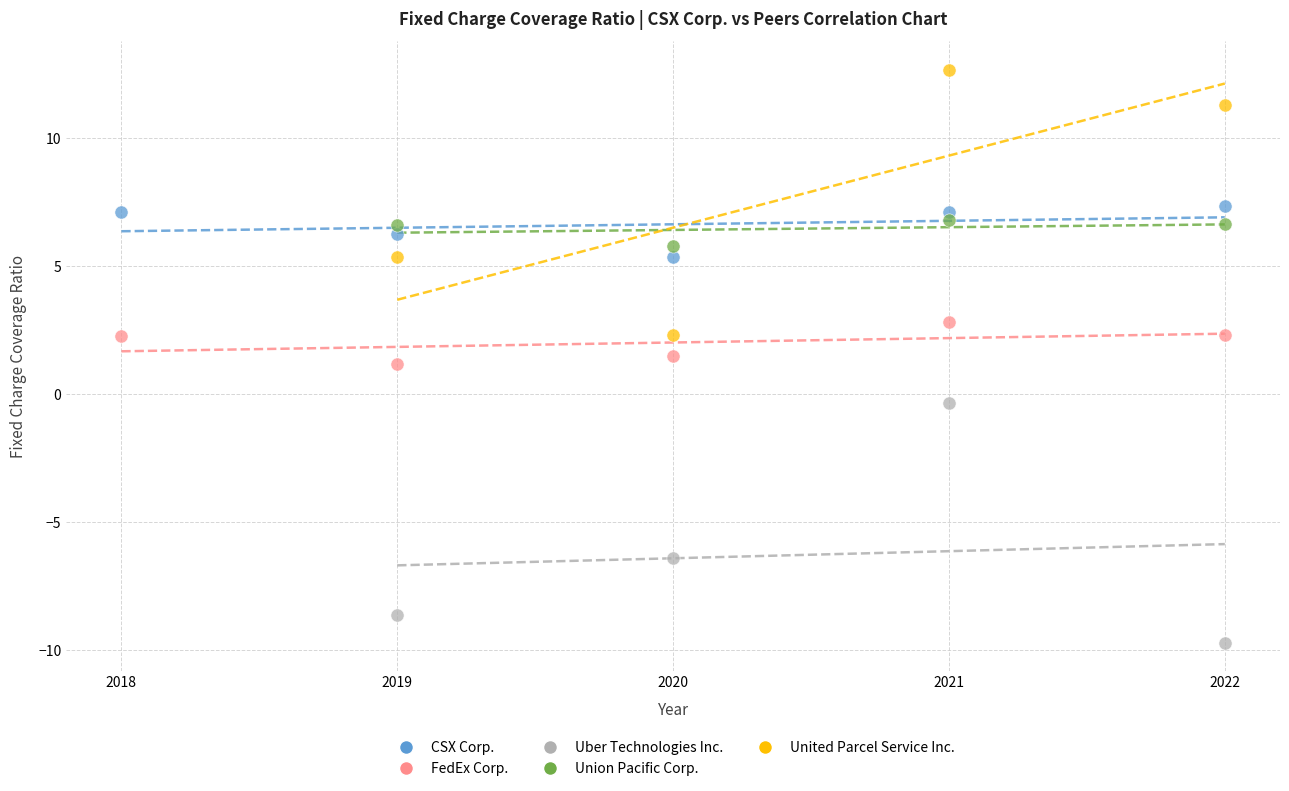

Which series reaches the maximum Y coordinate?

United Parcel Service Inc.